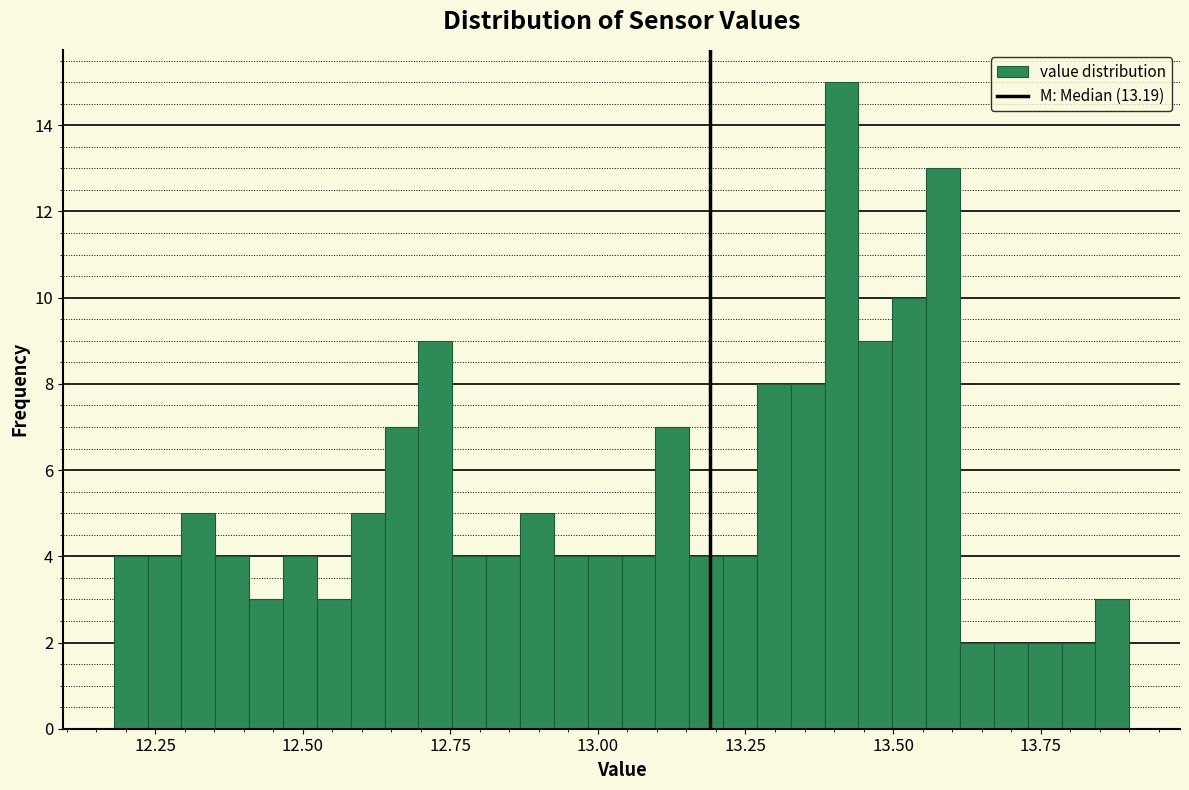

Around what value on the x-axis is the tallest bar? Give the approximate position of its centre, as read against the axis.

13.40